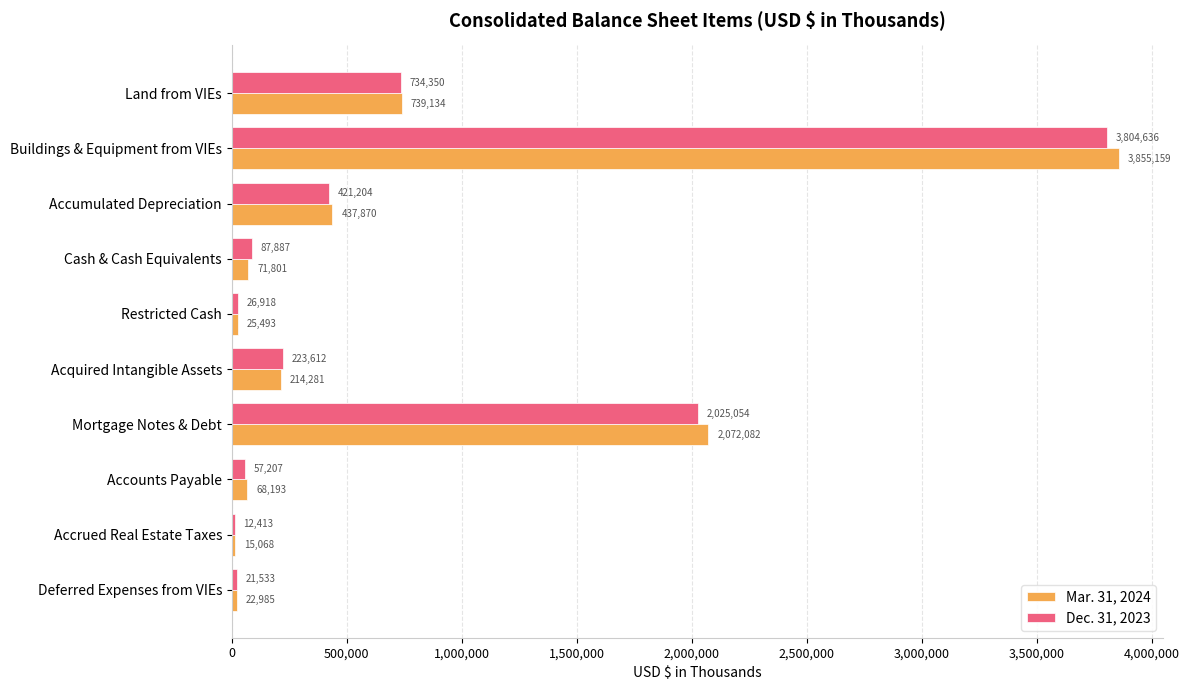

Which series changed the most between Accumulated Depreciation and Cash & Cash Equivalents?

Mar. 31, 2024